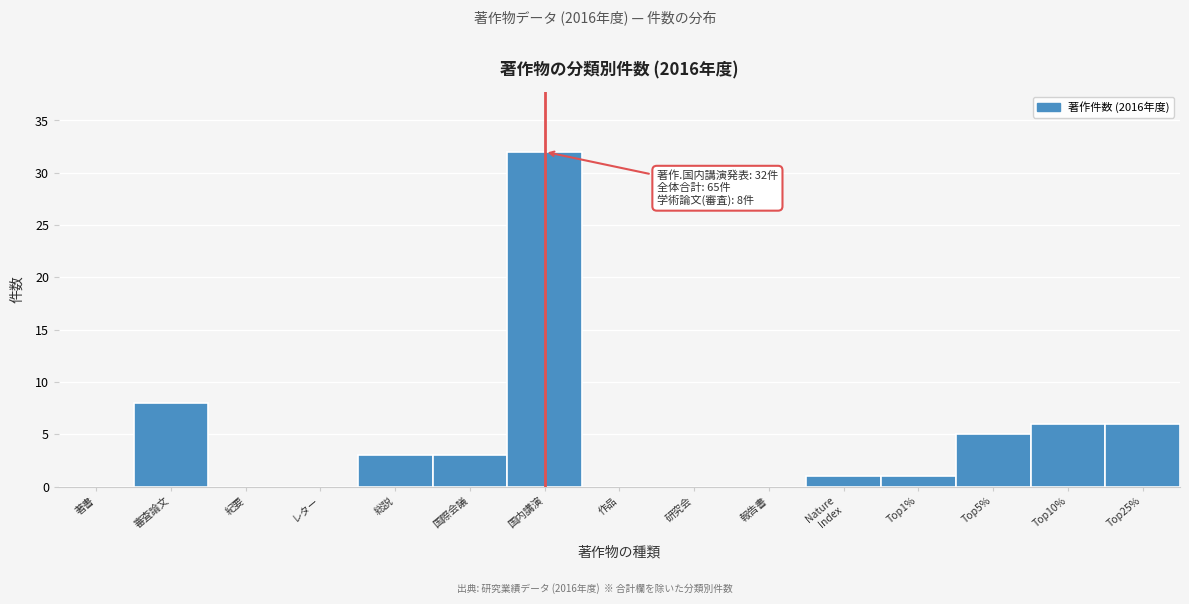

The chart shows a value of 0 at 報告書. True or false?

True